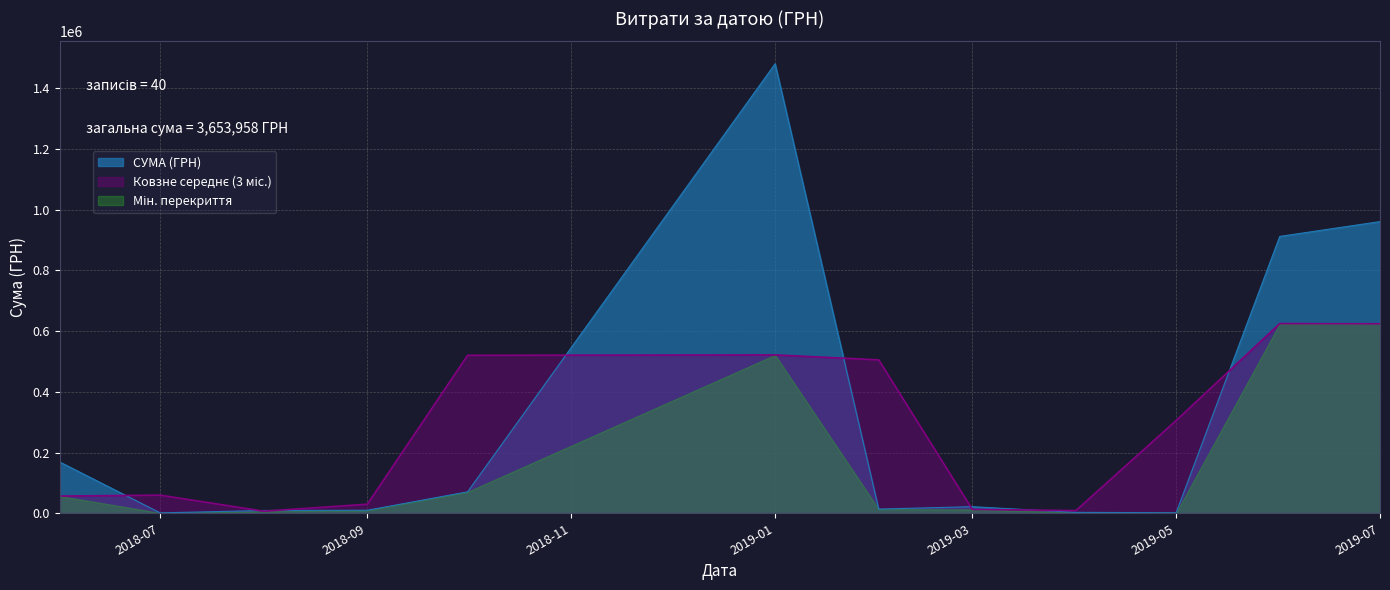

The value of СУМА (ГРН) at 2019-01 is 2030093.4. True or false?

False